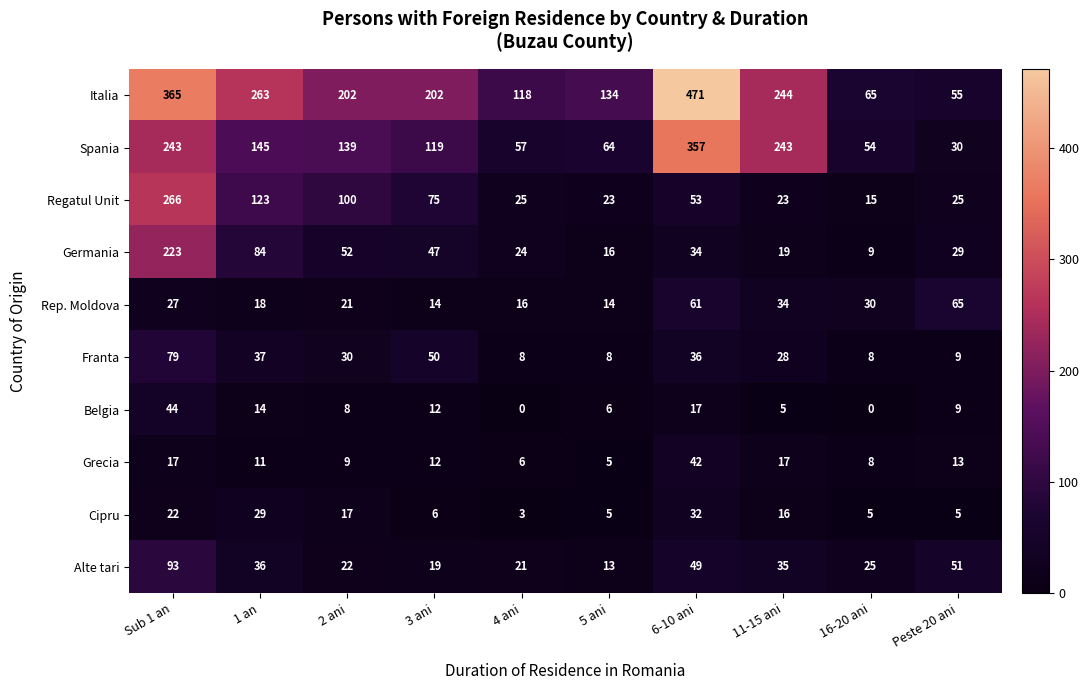

Is it true that Germania equals 47 at 3 ani?

True